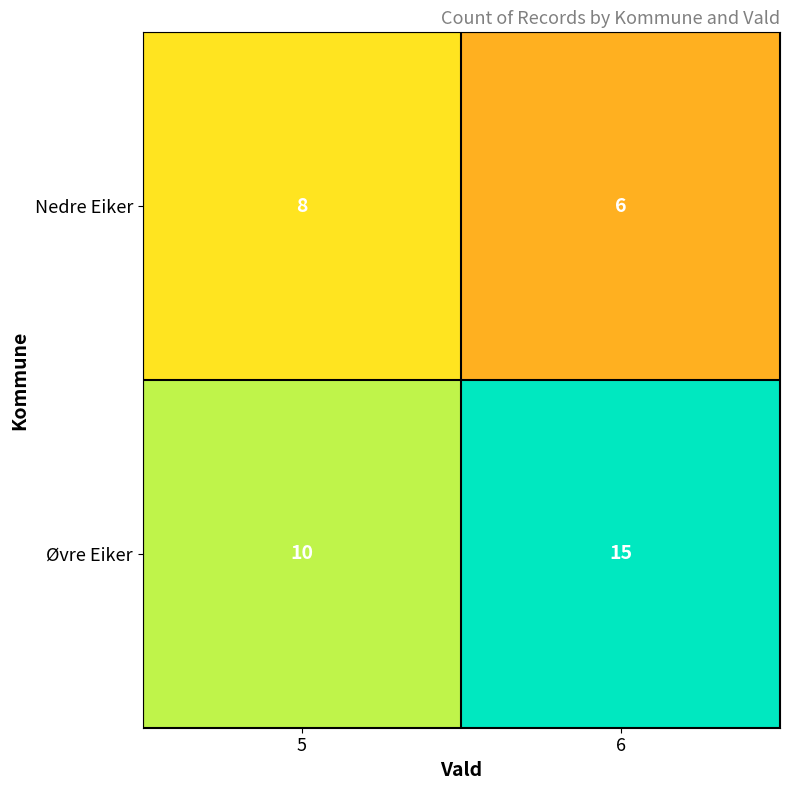

What is the difference between the highest and lowest values at 5?

2